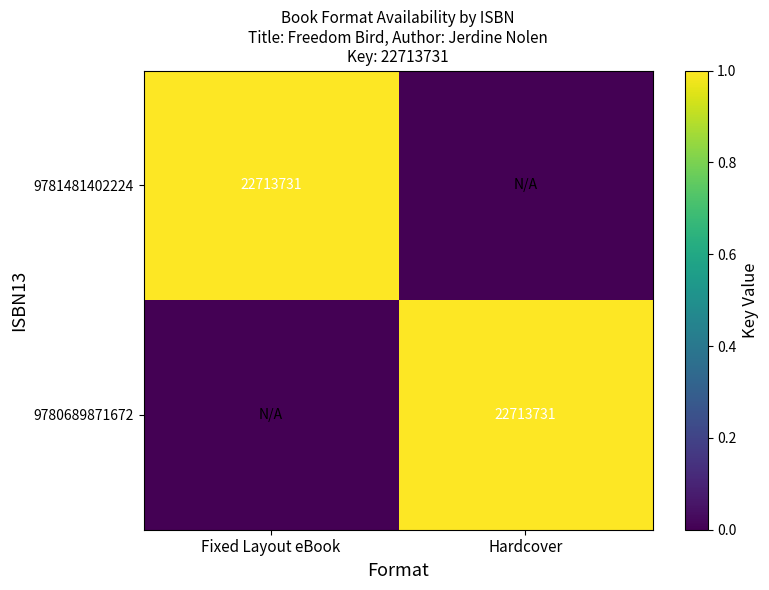

Which category has the lowest value in the 9781481402224 series?

Hardcover